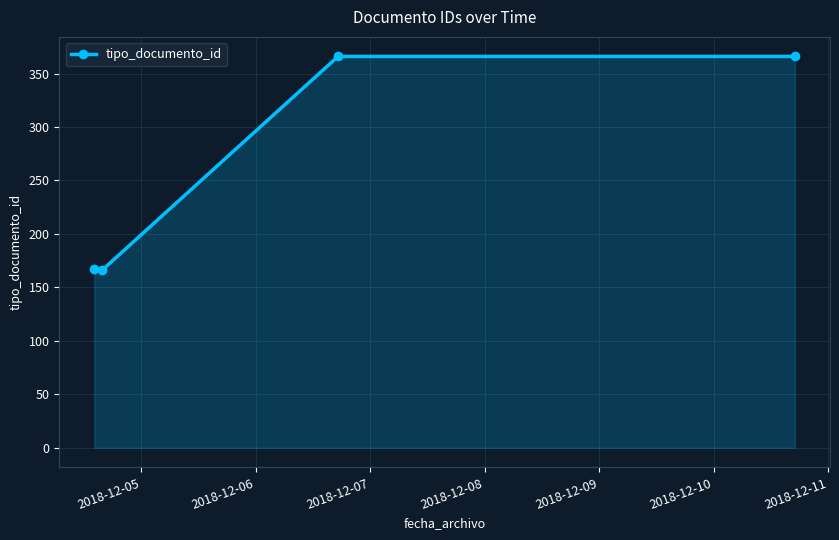

Count the number of data series in this chart.

1